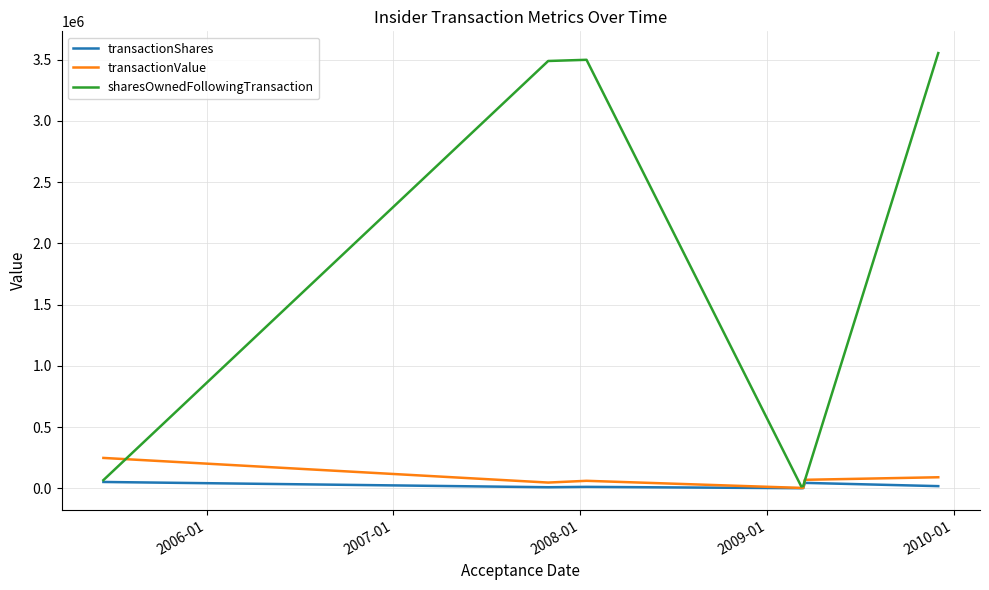

Which series has the widest spread of values?

sharesOwnedFollowingTransaction